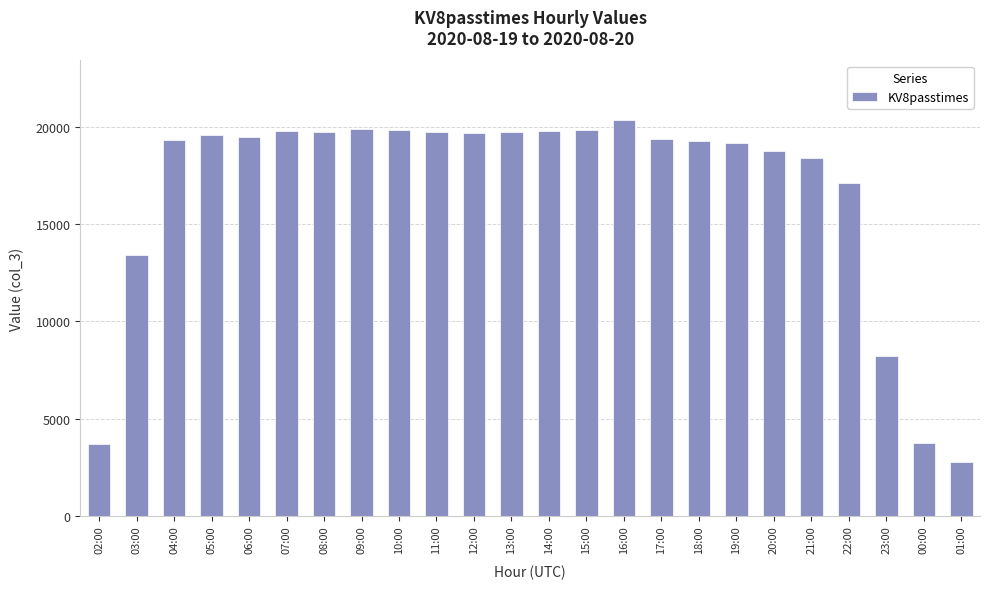

What is the greatest value displayed?

20372